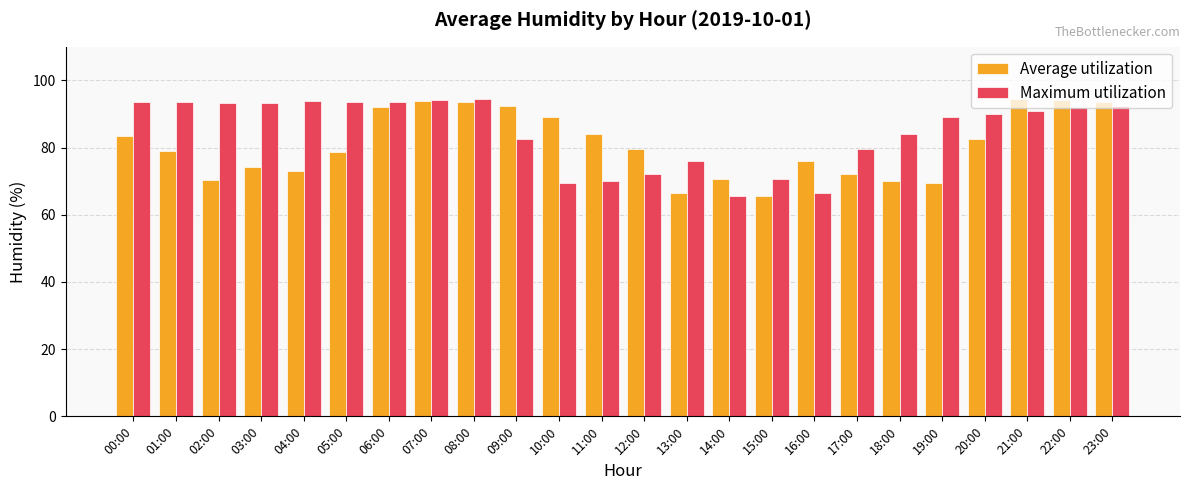

At 12:00, list the series in order from smallest to largest.

Maximum utilization, Average utilization